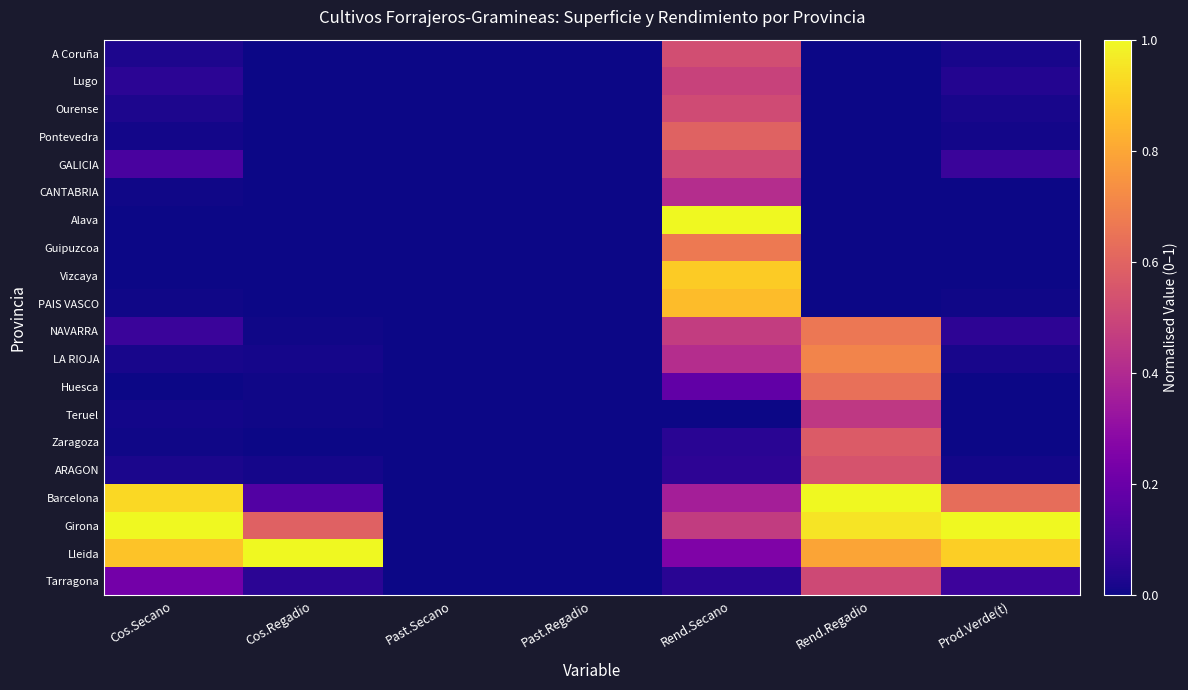

List the series in order of their peak value, highest first.

Alava, Barcelona, Girona, Lleida, Vizcaya, PAIS VASCO, LA RIOJA, Guipuzcoa, NAVARRA, Huesca, Pontevedra, Zaragoza, ARAGON, A Coruña, Ourense, GALICIA, Tarragona, Lugo, Teruel, CANTABRIA